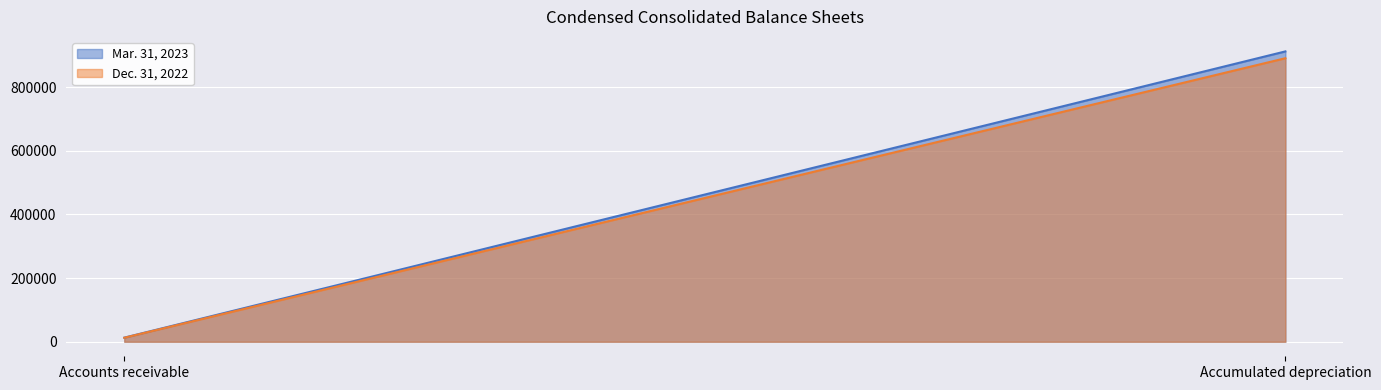

Reading right to left, what are all the values shown in this chart?

Mar. 31, 2023: Accumulated depreciation=911957	Accounts receivable=12902
Dec. 31, 2022: Accumulated depreciation=890543	Accounts receivable=12556